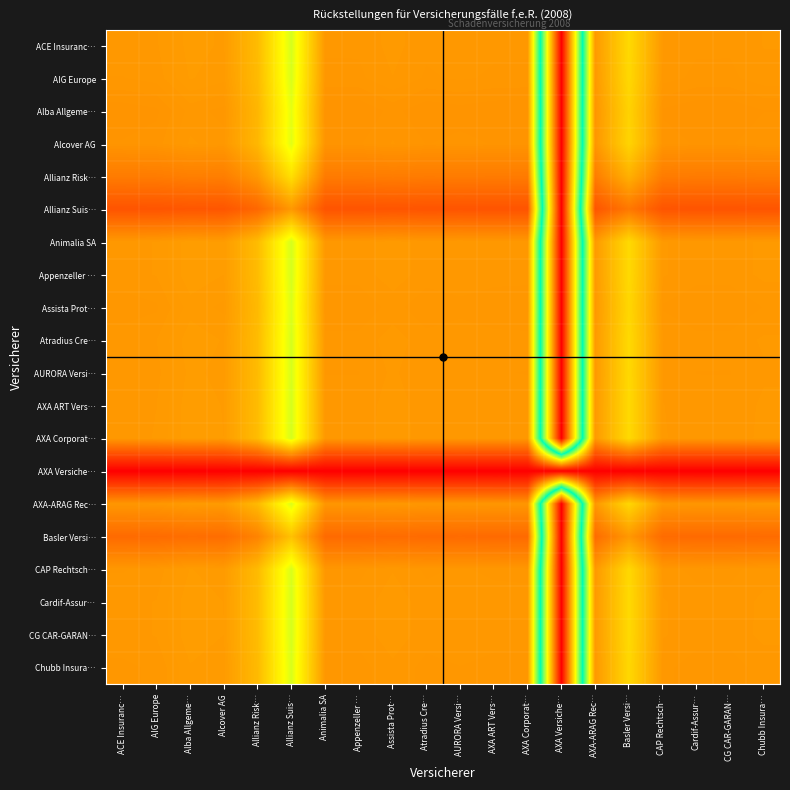

At Alcover AG, list the series in order from smallest to largest.

AXA Versiche…, Allianz Suis…, Basler Versi…, Allianz Risk…, Alba Allgeme…, Alcover AG, AXA-ARAG Rec…, Assista Prot…, Chubb Insura…, CAP Rechtsch…, AIG Europe, AURORA Versi…, ACE Insuranc…, Atradius Cre…, AXA ART Vers…, Cardif-Assur…, Appenzeller …, CG CAR-GARAN…, Animalia SA, AXA Corporat…